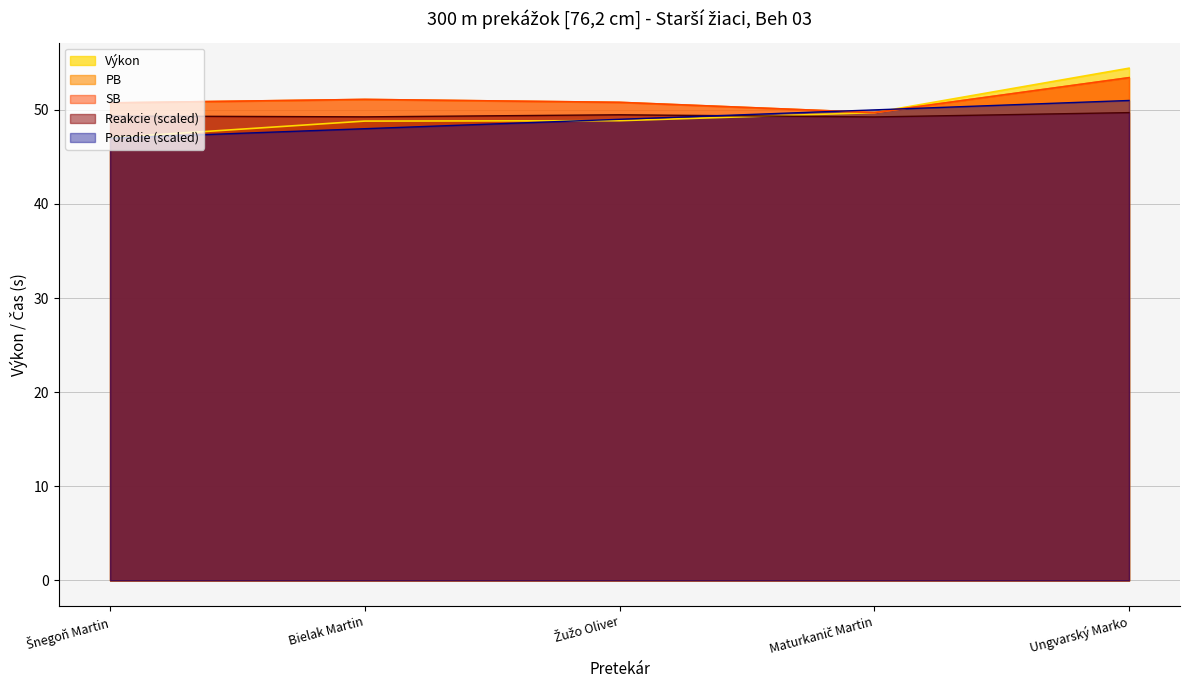

At how many categories does at least one series exceed 53?

1